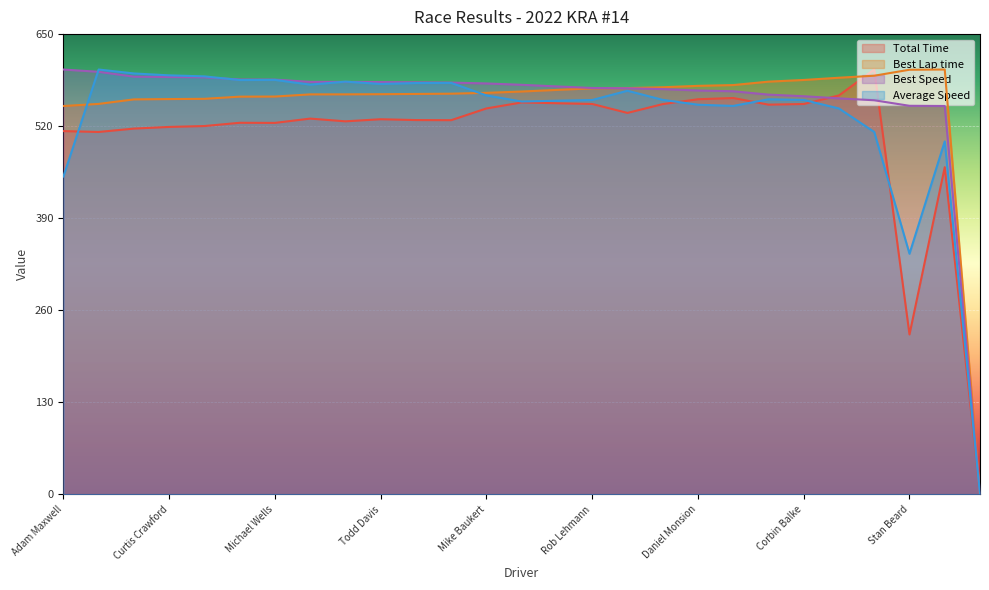

What is the label of the 7th point from the right?

Pat Michel